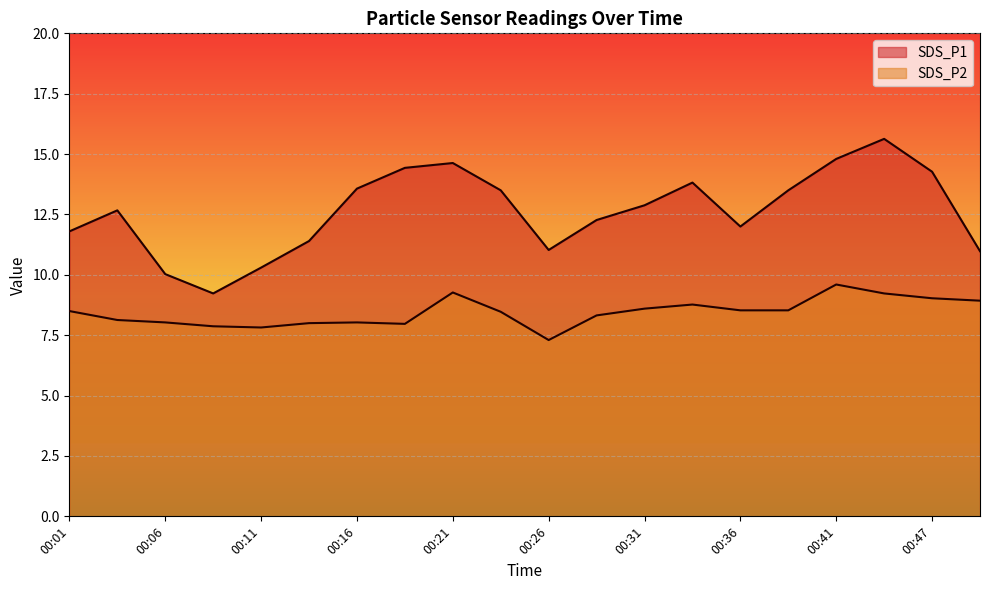

How many interior local peaks does the SDS_P2 series have?

4